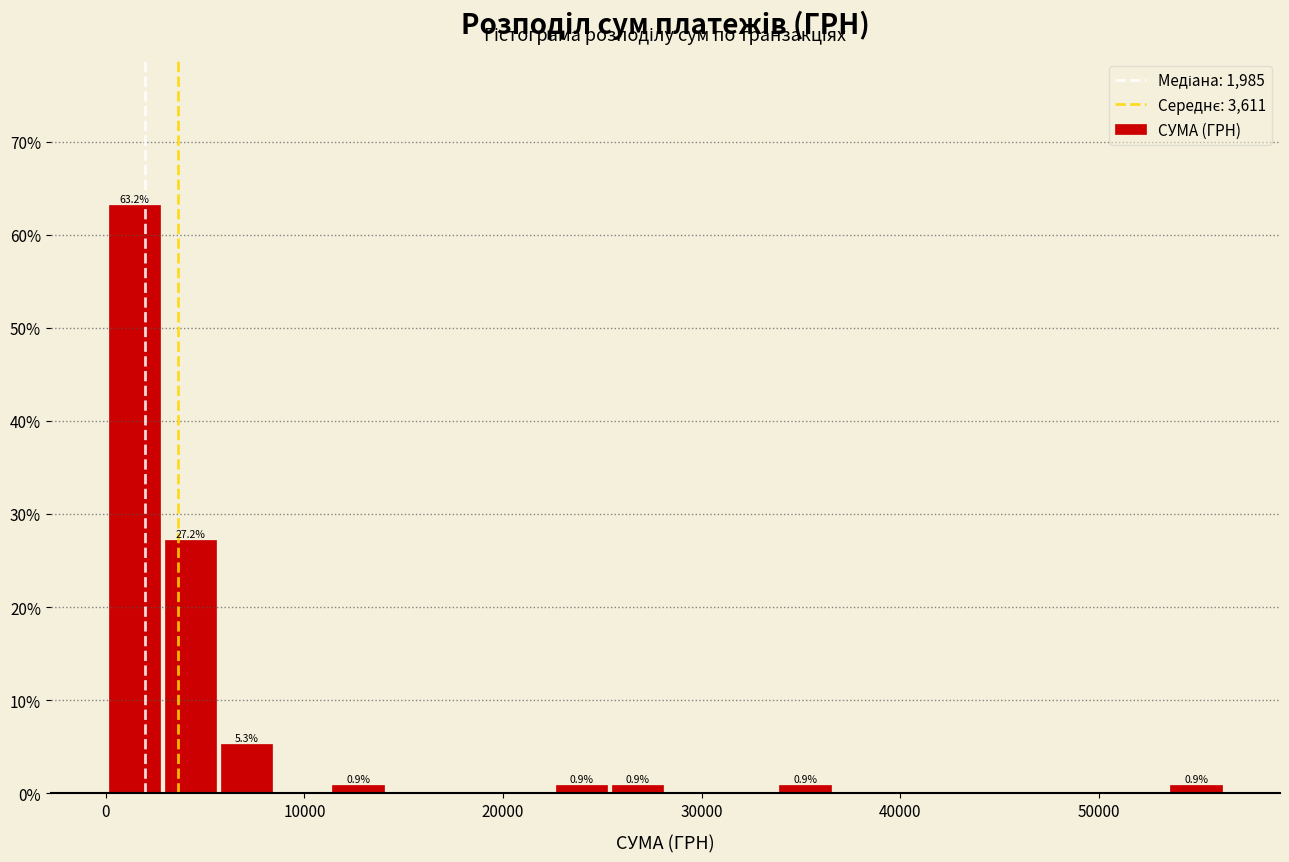

Read against the x-axis, roughly where is the centre of the tallest bar?

1000